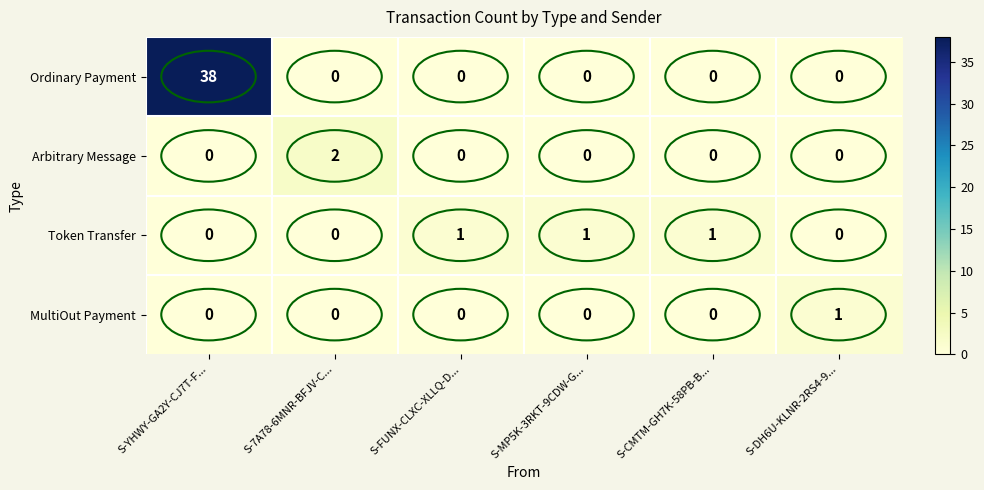

The Arbitrary Message series shows 1 at S-MP5K-3RKT-9CDW-G.... True or false?

False